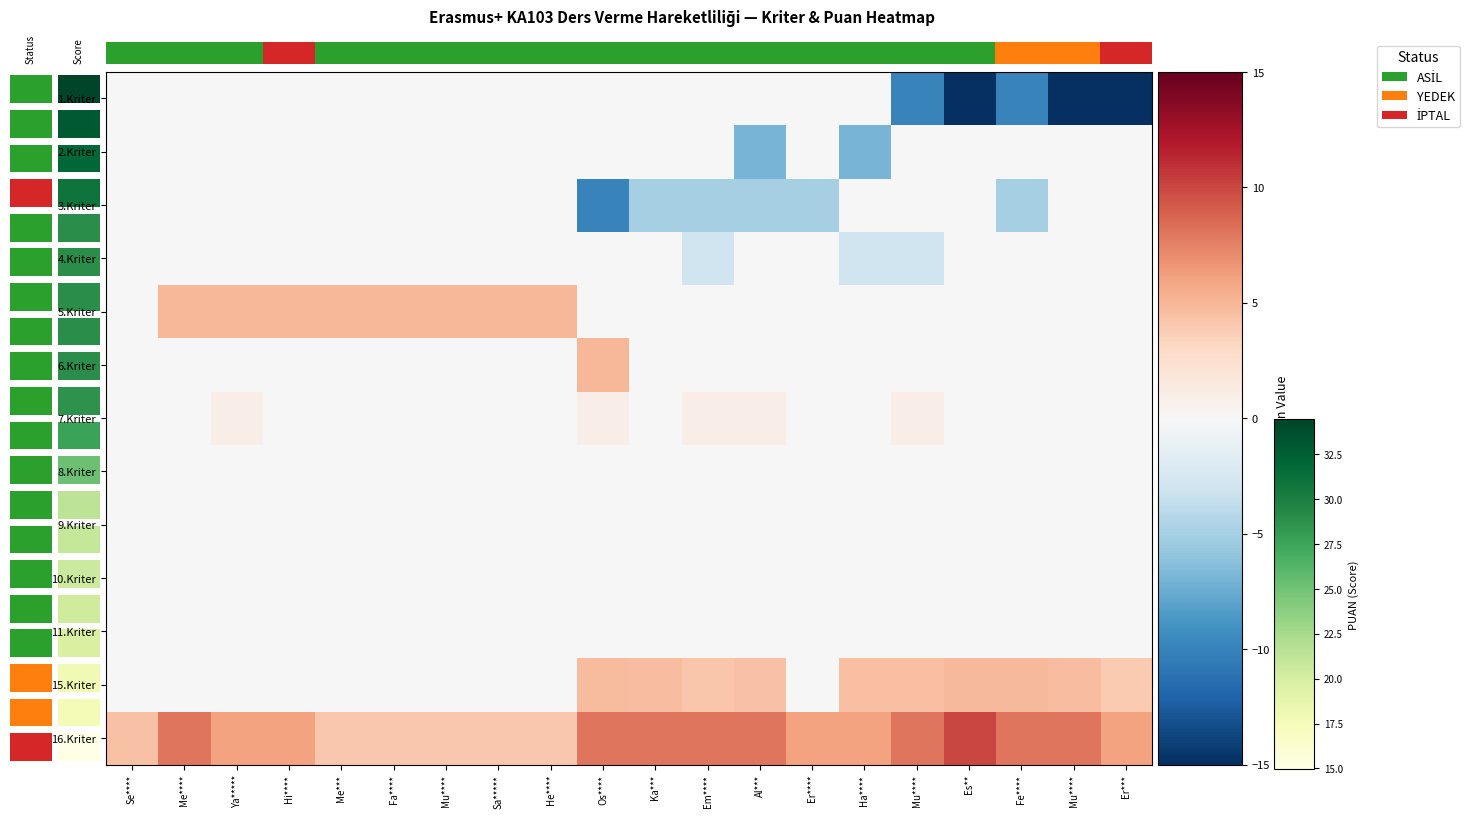

Rank the categories by 4.Kriter value from lowest to highest.

Em****, Ha****, Mu****, Se****, Me****, Ya*****, Hi****, Me***, Fa****, Mu****, Sa*****, He****, Os****, Ka***, Al***, Er****, Es**, Fe****, Mu****, Er***